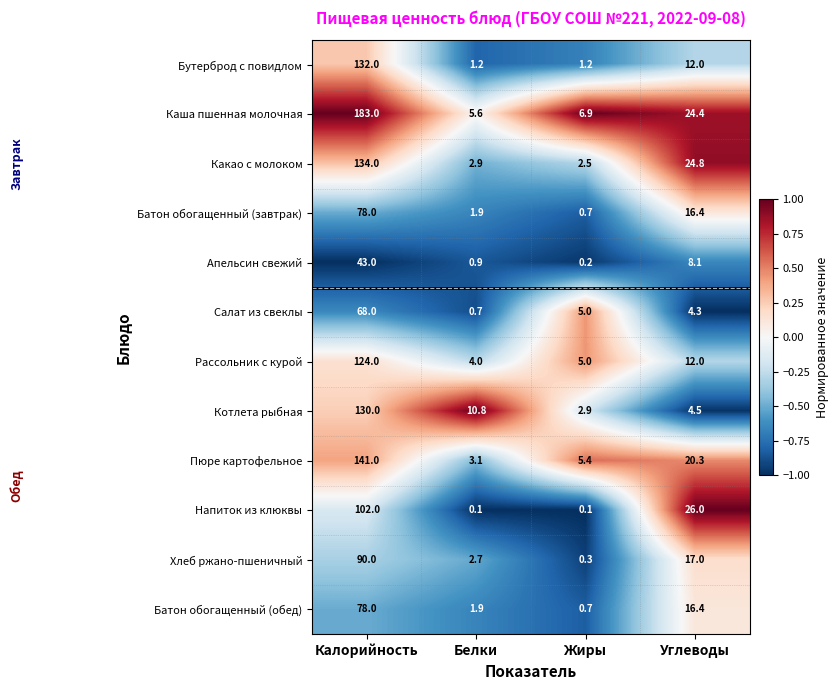

What is the difference between the maximum and second lowest values in the Рассольник с курой series?

119.0